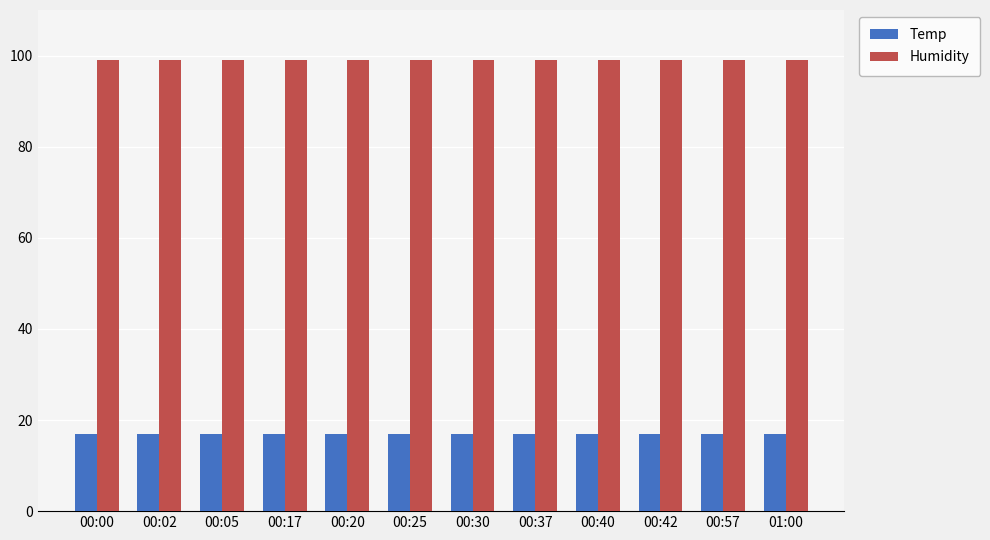

The value of Humidity at 00:37 is 99. True or false?

True